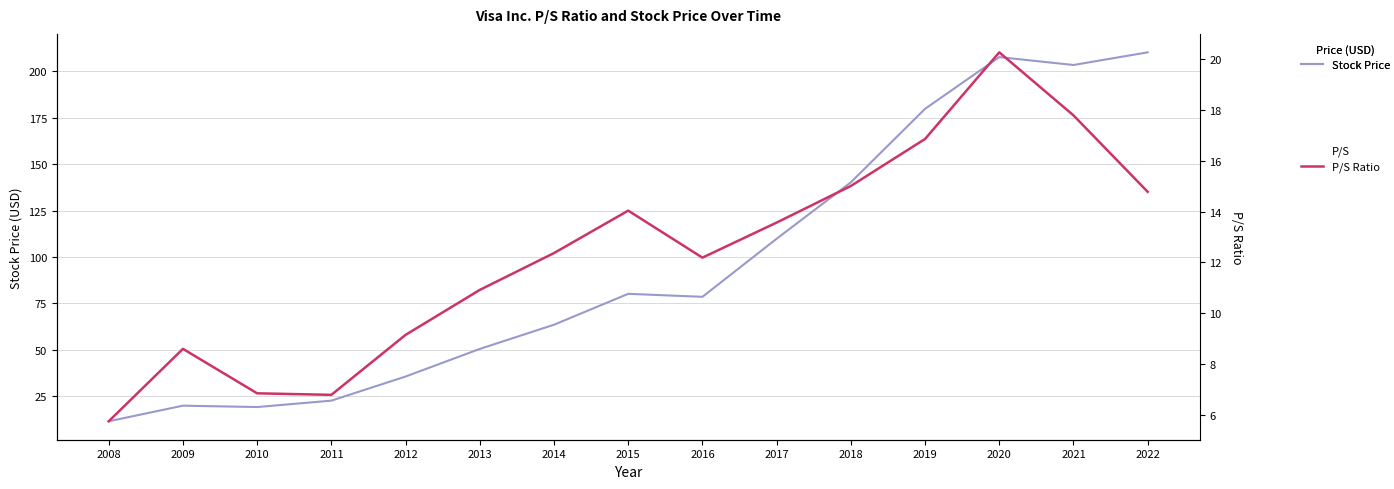

What is the value of the P/S Ratio point at the 15th from the left?

14.8